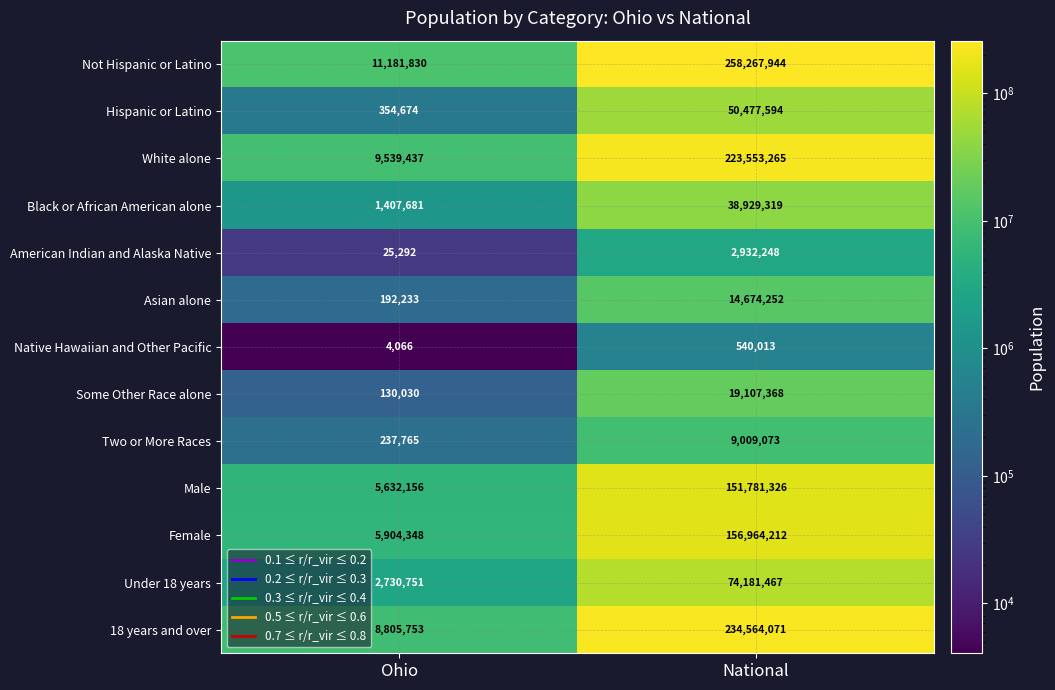

Which series has the widest spread of values?

Not Hispanic or Latino